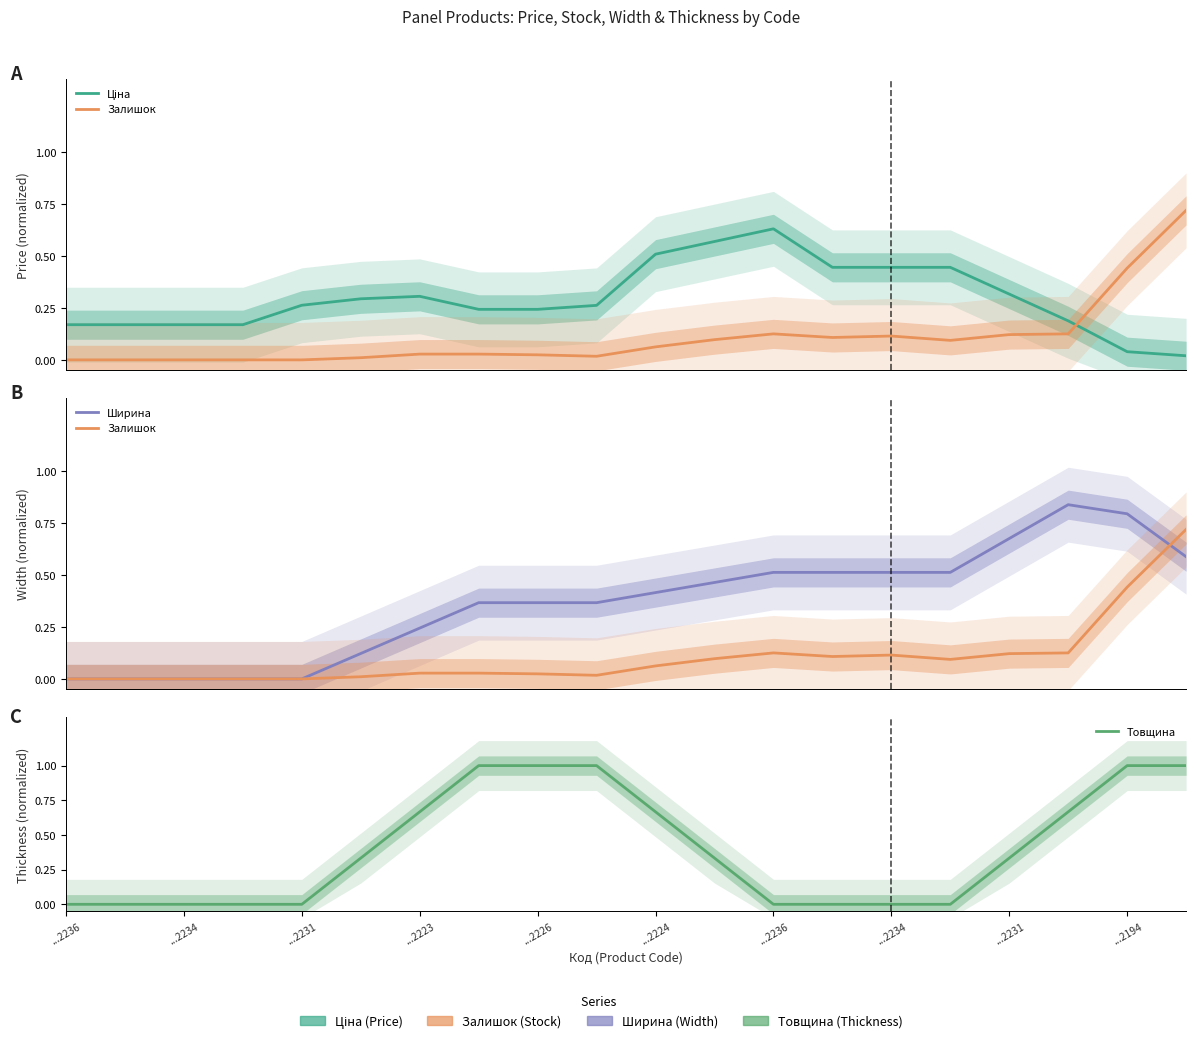

How many Товщина values are between 0 and 1?

20